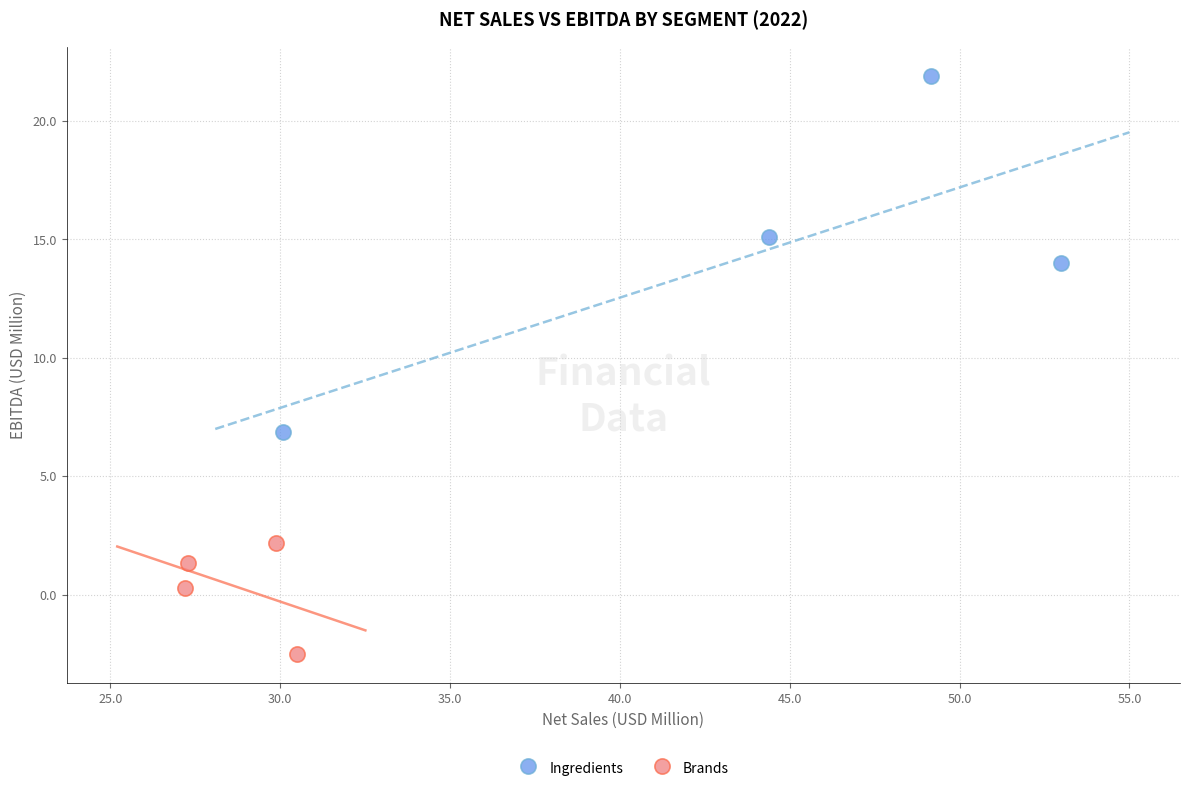

Which series contains the highest Y value?

Ingredients